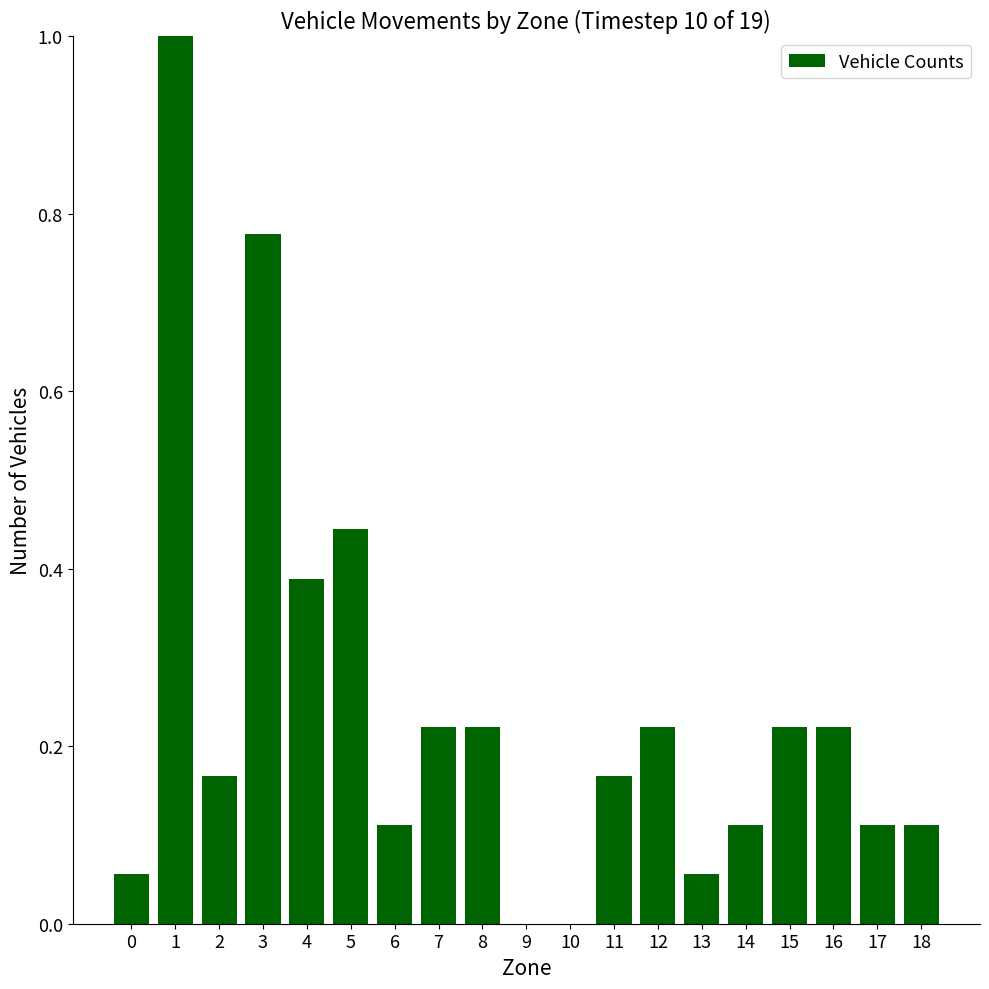

What is the difference between the values at 3 and 15?

0.6